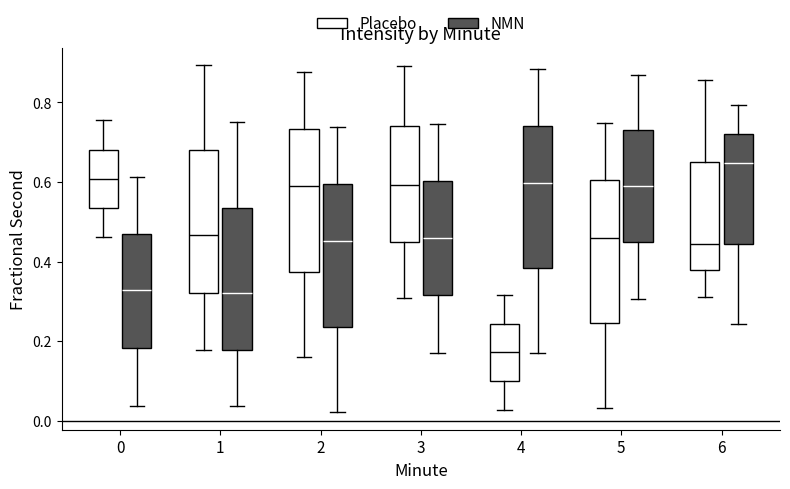

Which box's median line is the highest?

6 (NMN)